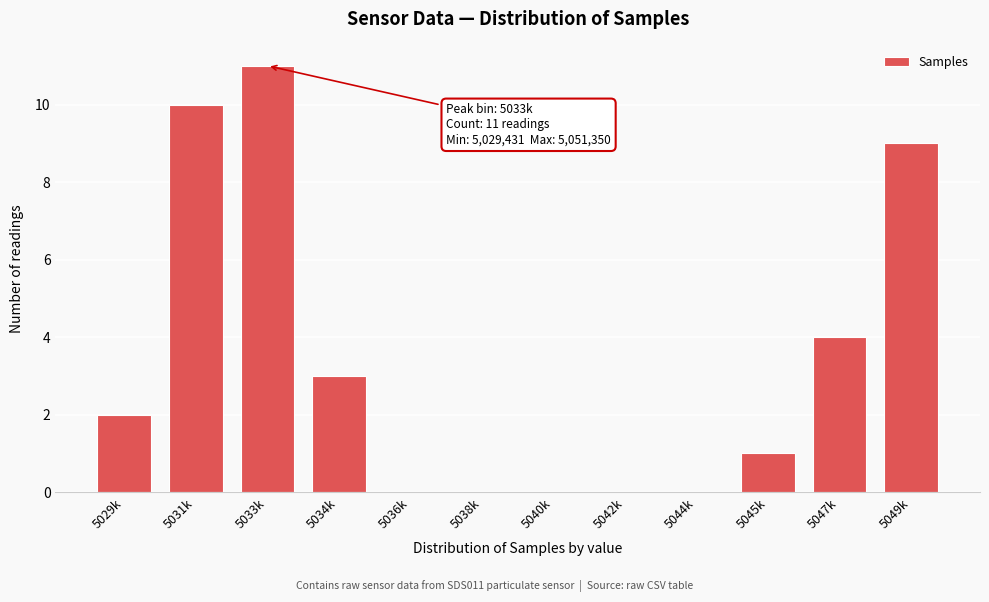

Reading left to right, what are all the values shown in this chart?

5029k=2	5031k=10	5033k=11	5034k=3	5036k=0	5038k=0	5040k=0	5042k=0	5044k=0	5045k=1	5047k=4	5049k=9